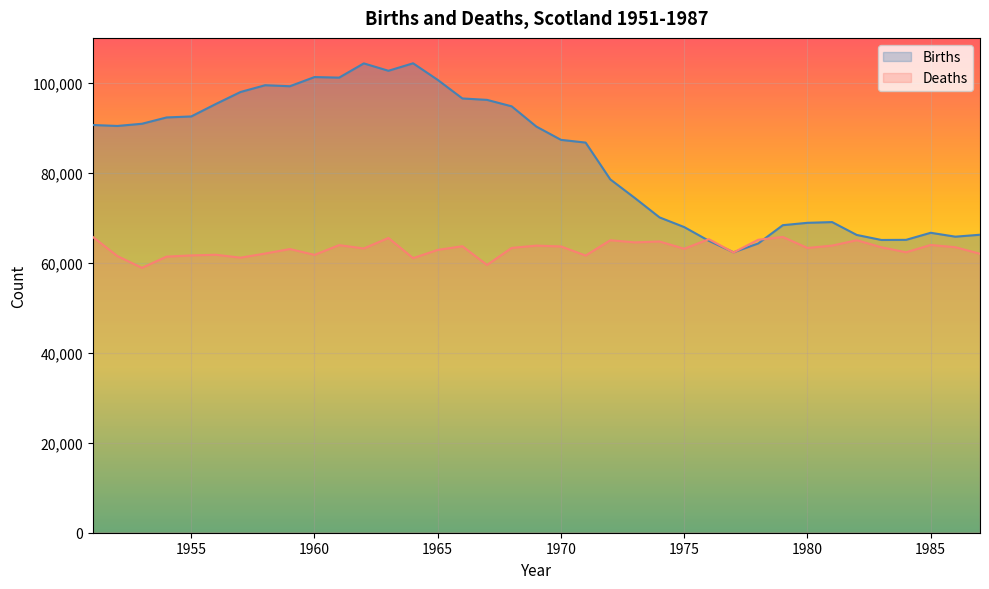

How many intersections are there between Births and Deaths?

4